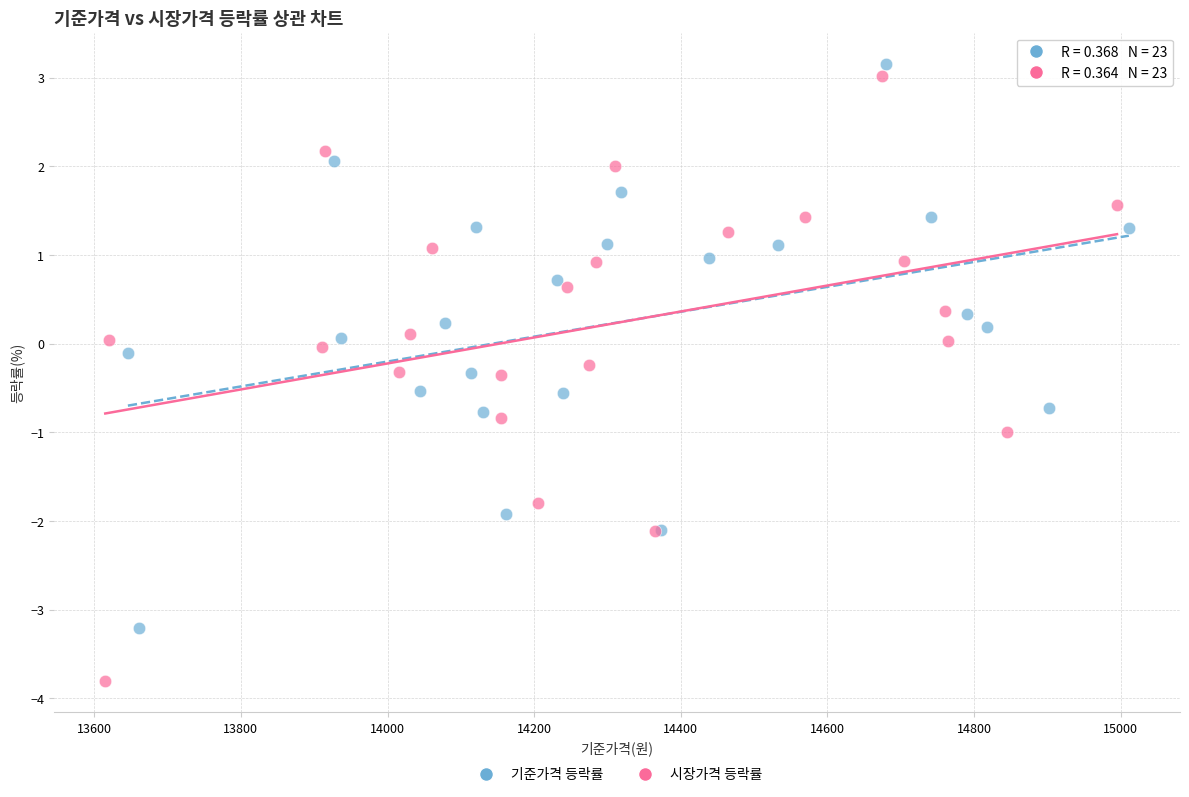

What are all the series names shown in the legend?

기준가격 등락률, 시장가격 등락률